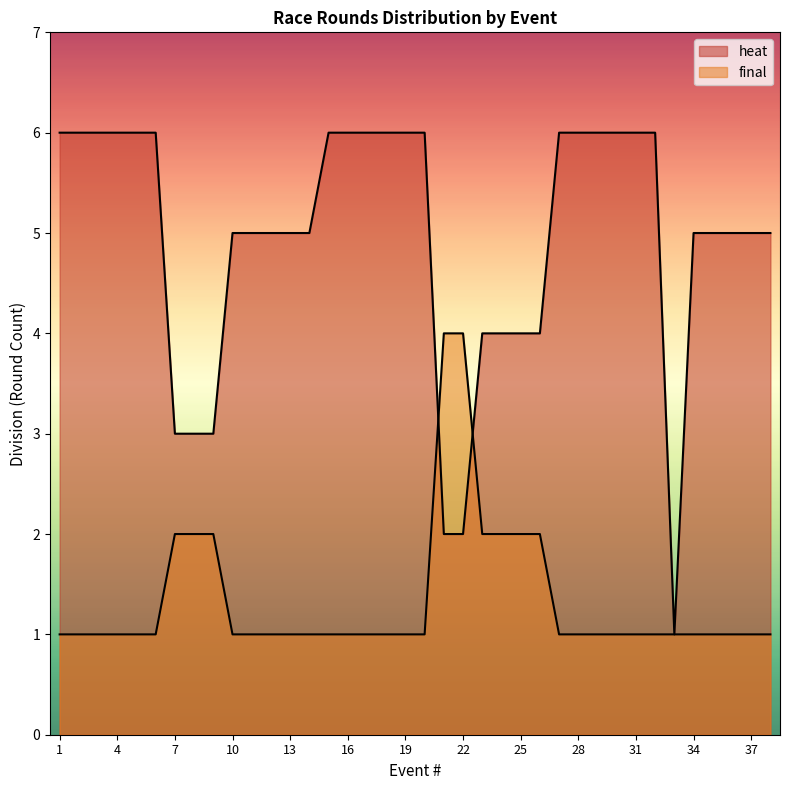

True or false: heat has more than 1 interior local peaks.

False